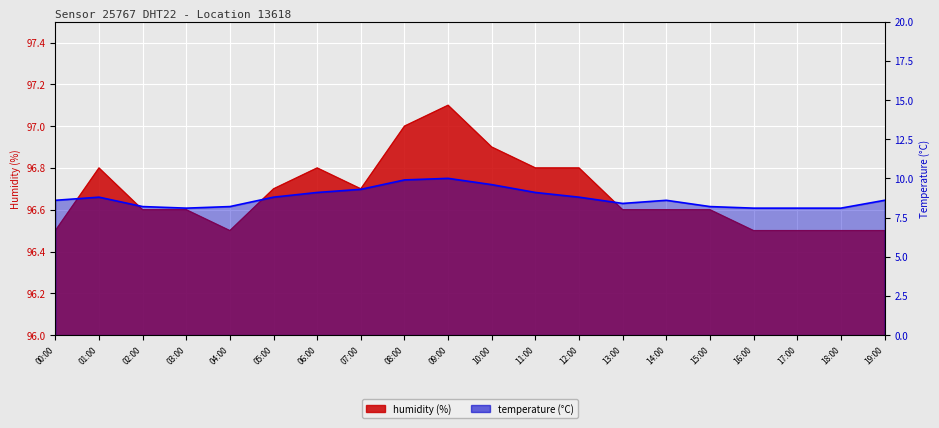

What is the value of the temperature point at the 7th from the left?

9.1